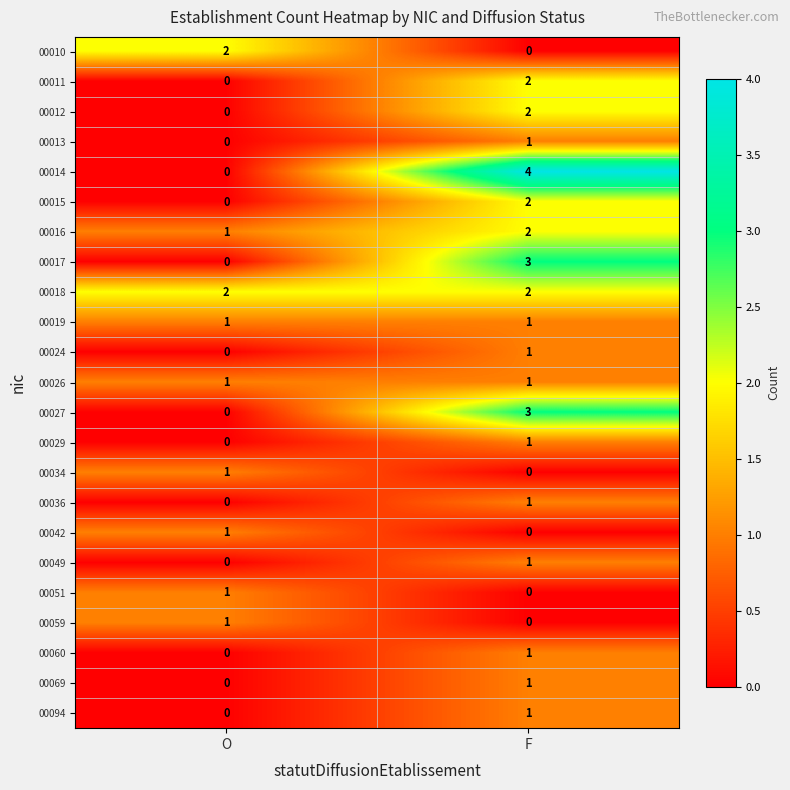

At which label is 00017 closest to 1?

O